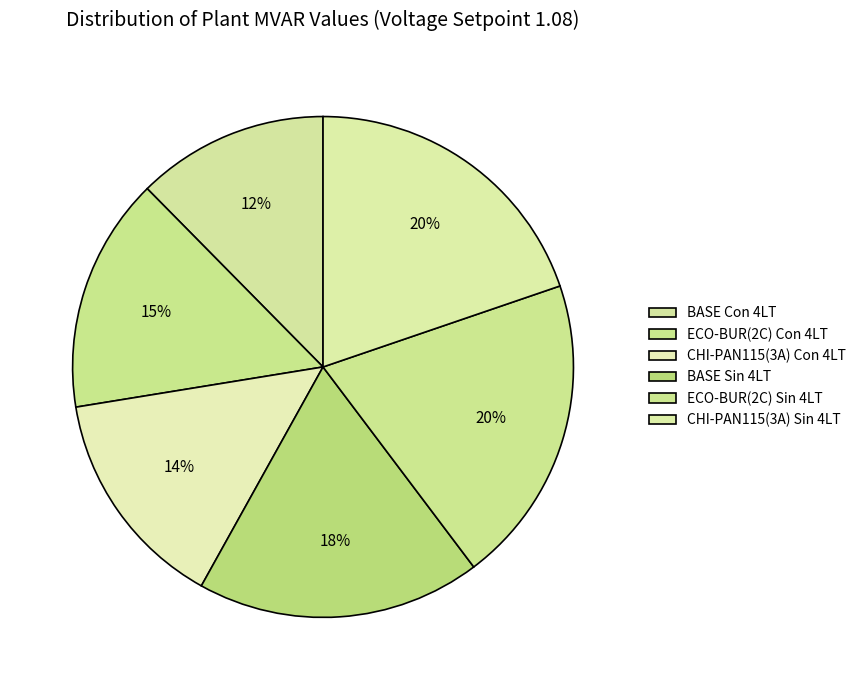

To the nearest percent, what percentage of the pie is BASE Sin 4LT?

18%